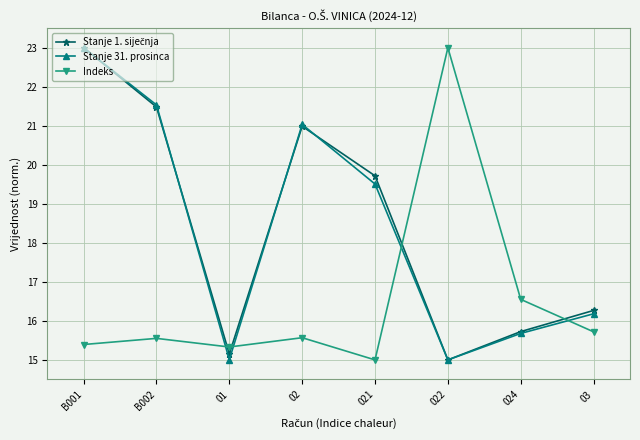

How many values in the Indeks series exceed 15?

7